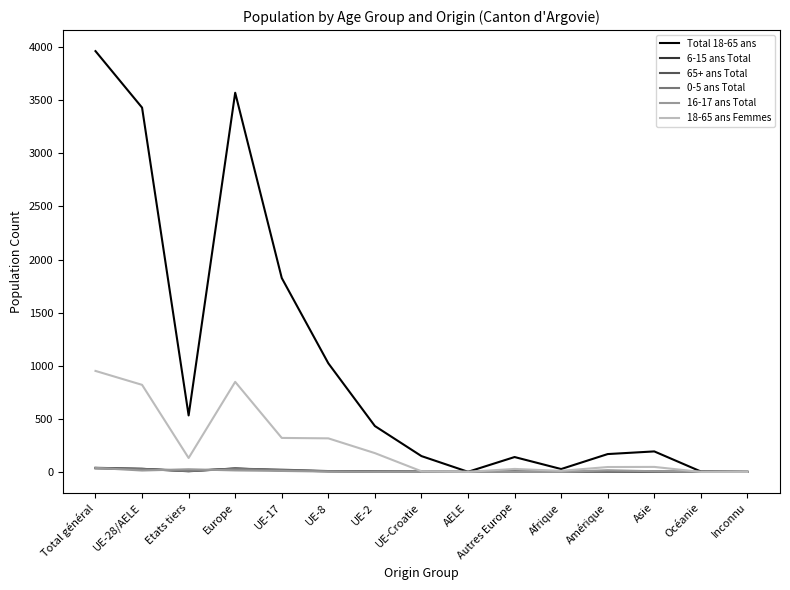

What are all the series names shown in the legend?

Total 18-65 ans, 6-15 ans Total, 65+ ans Total, 0-5 ans Total, 16-17 ans Total, 18-65 ans Femmes